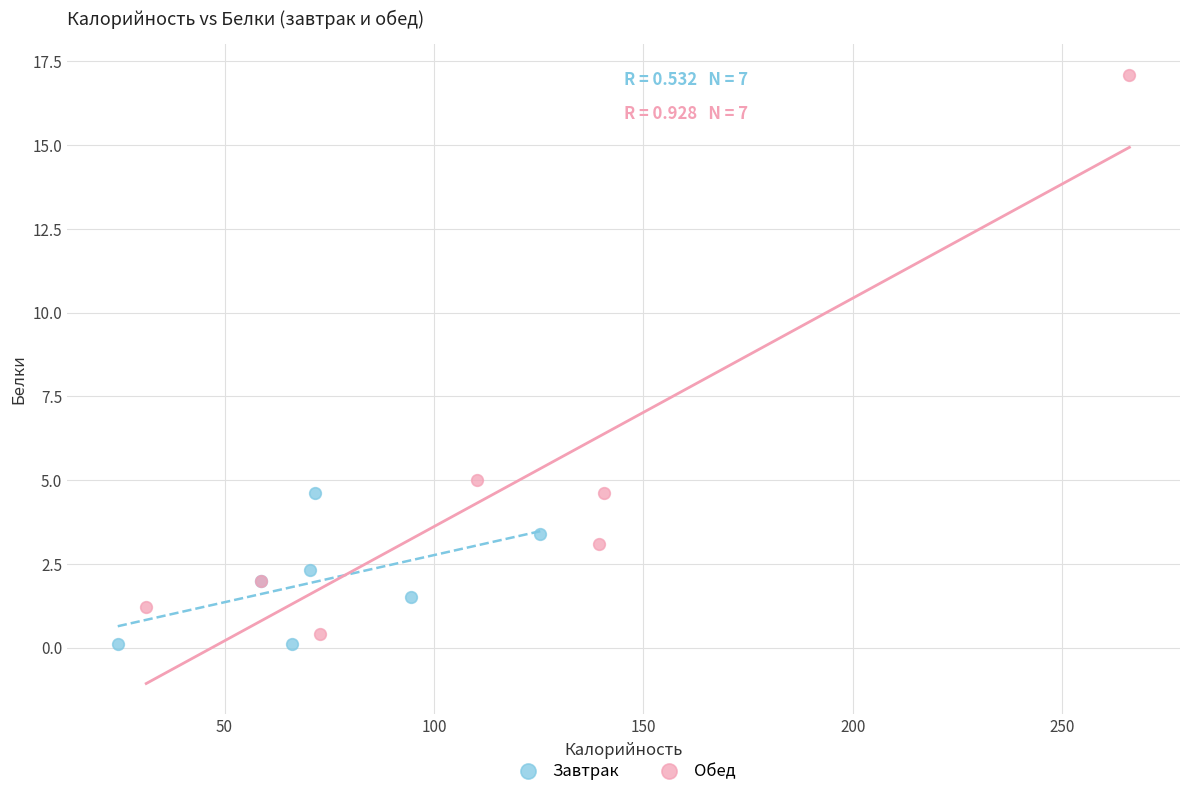

Which series has the widest spread of Y values?

Обед